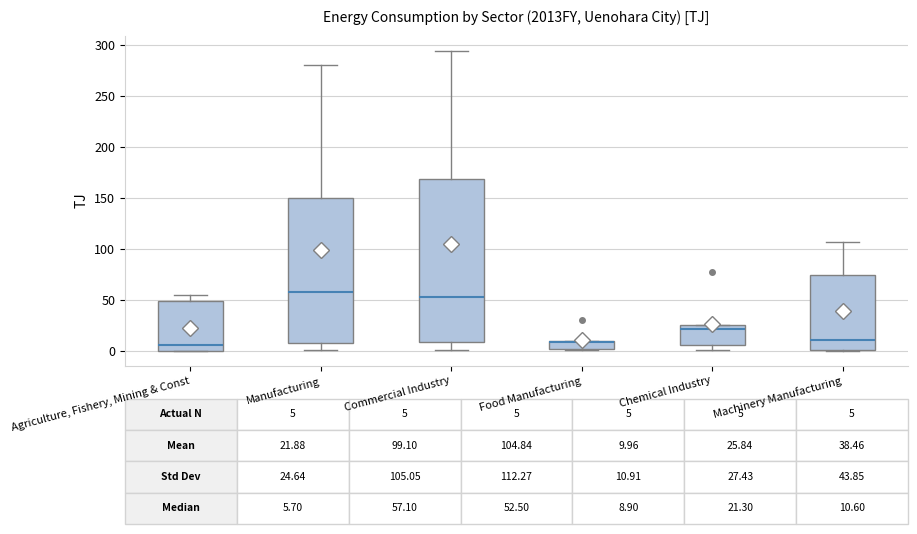

Which box is the tallest, from its lower edge to its upper edge?

Commercial Industry